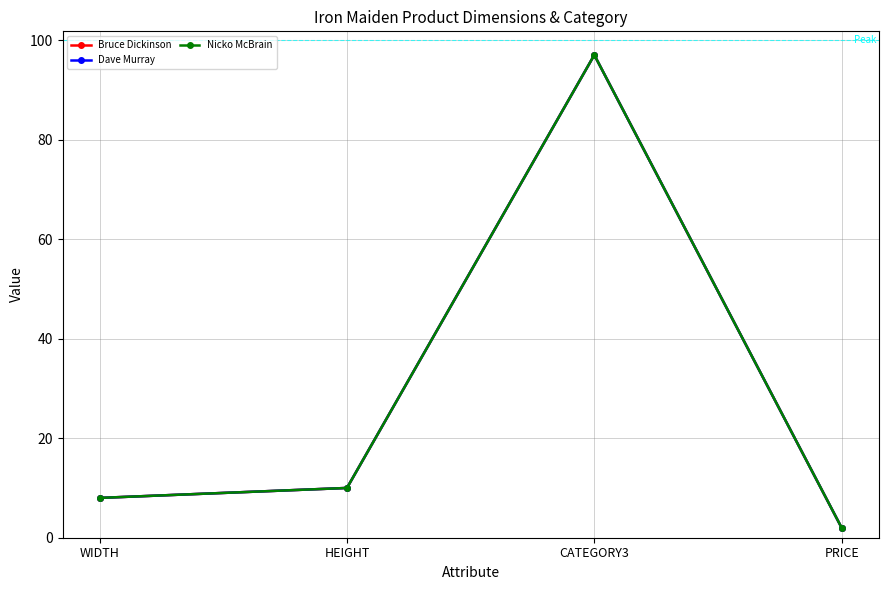

The Nicko McBrain series shows 3.2 at PRICE. True or false?

False